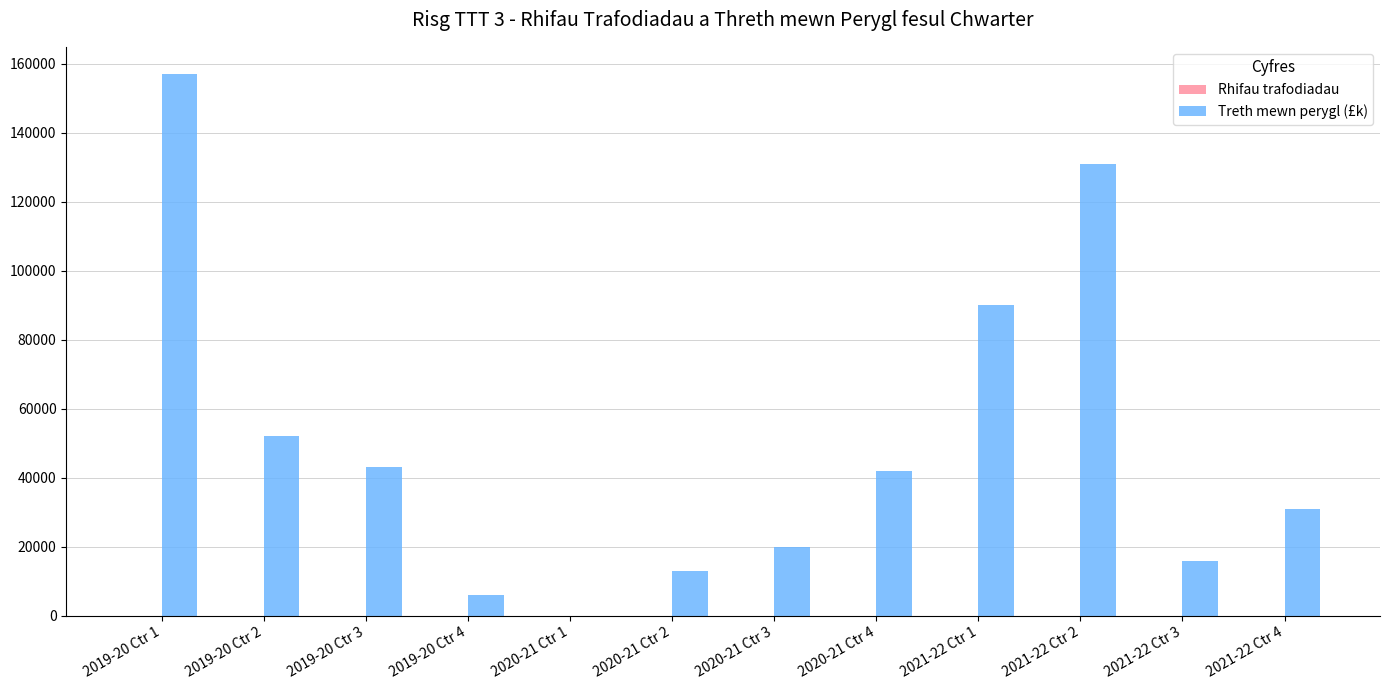

What is the maximum value shown in the chart?

157000